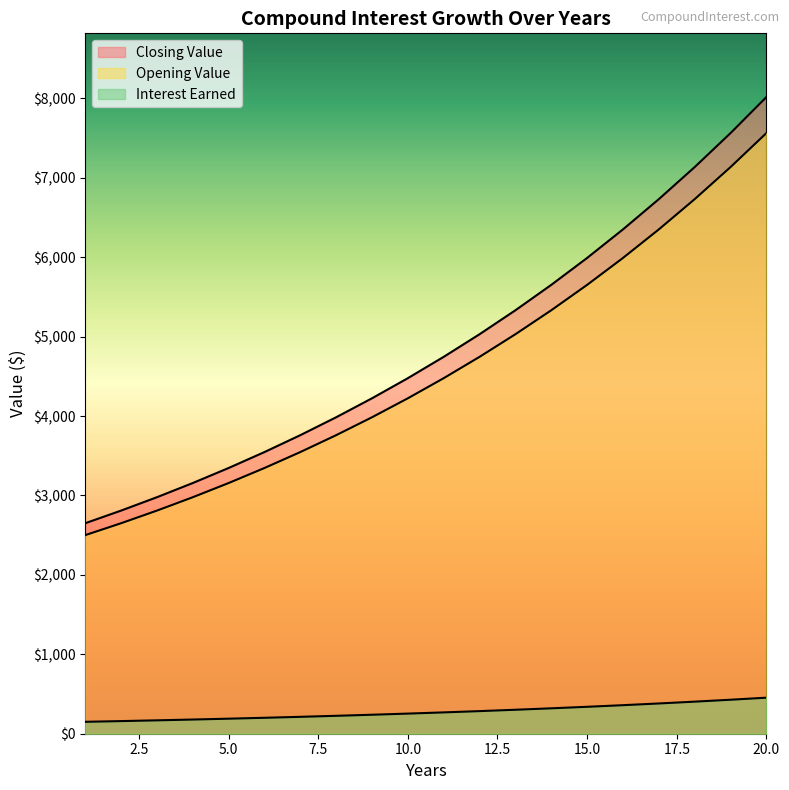

Which series changed the most between 16 and 20?

Opening Value